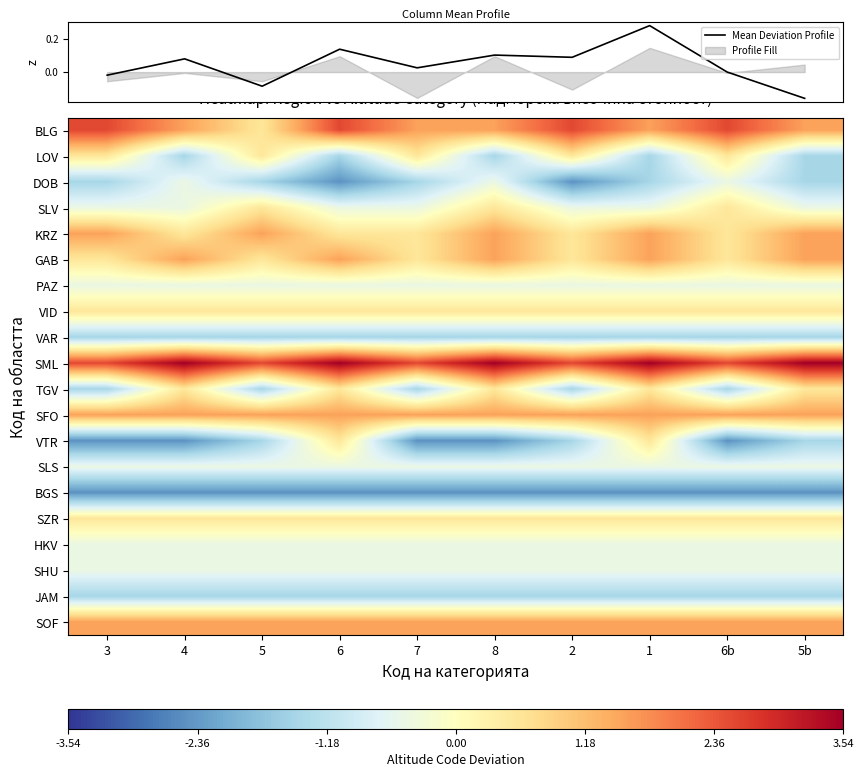

What is the spread (max minus min) of values at 5b?

6.0